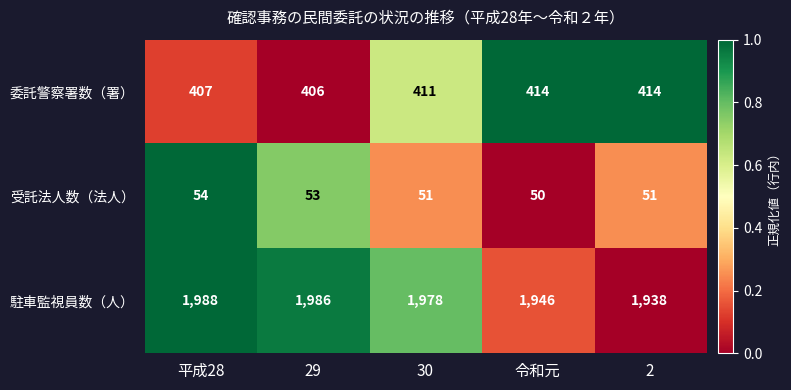

Which series has the largest range (max minus min)?

駐車監視員数（人）